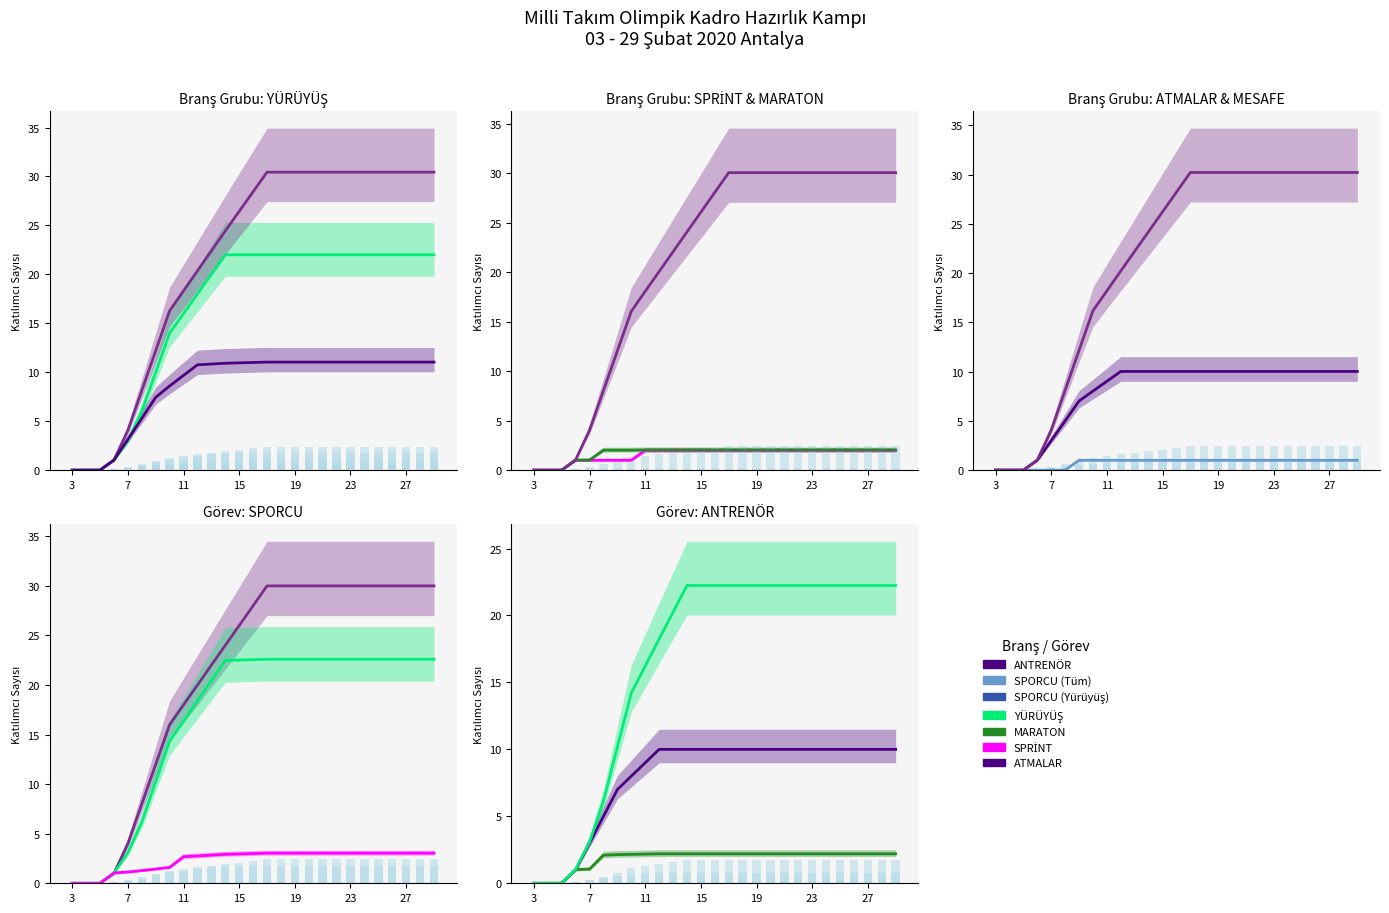

At which category does the chart reach its minimum across all series?

3